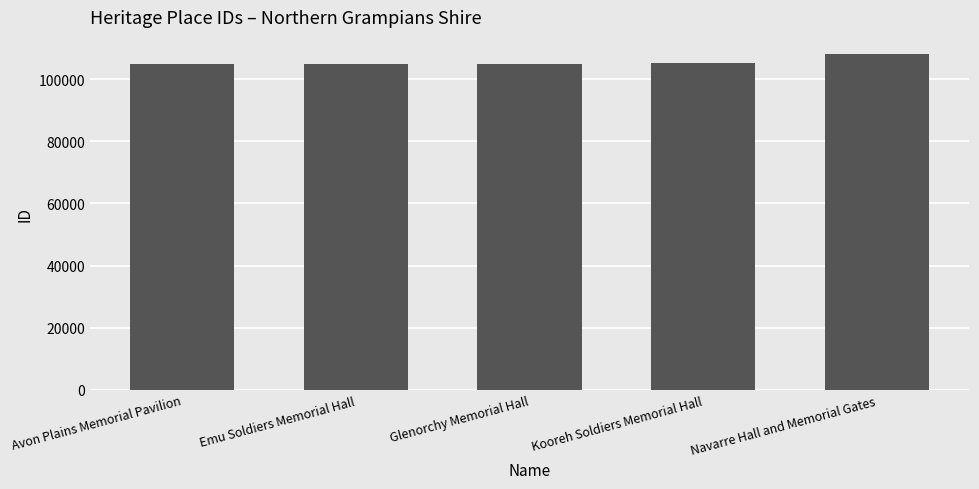

How many bars are there in total?

5